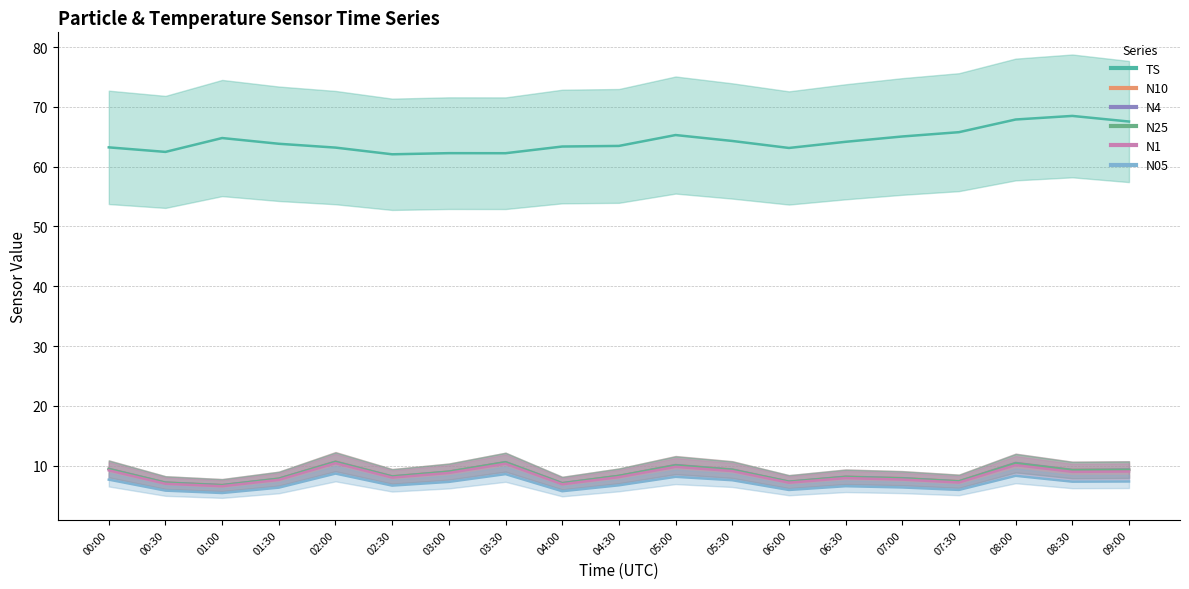

Rank the series by their maximum value, from lowest to highest.

N05, N1, N25, N4, N10, TS